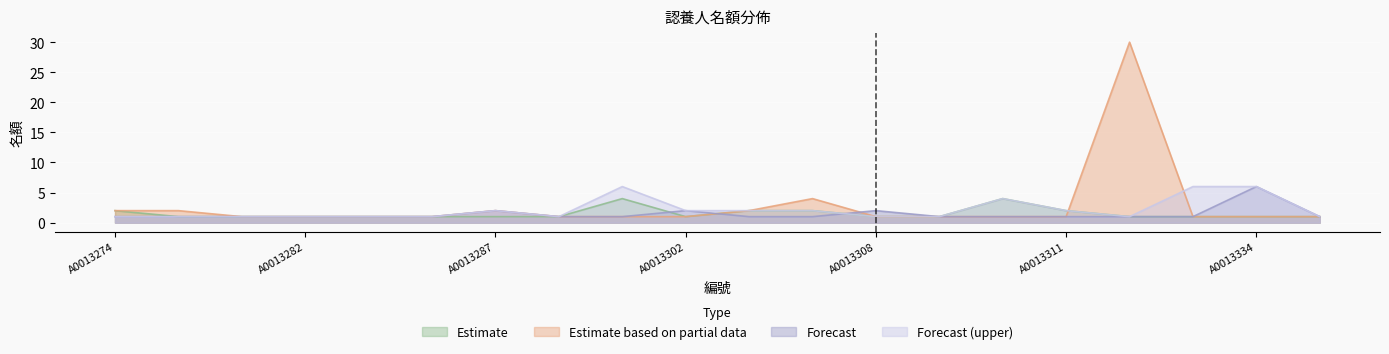

How many categories are shown in the chart?

20